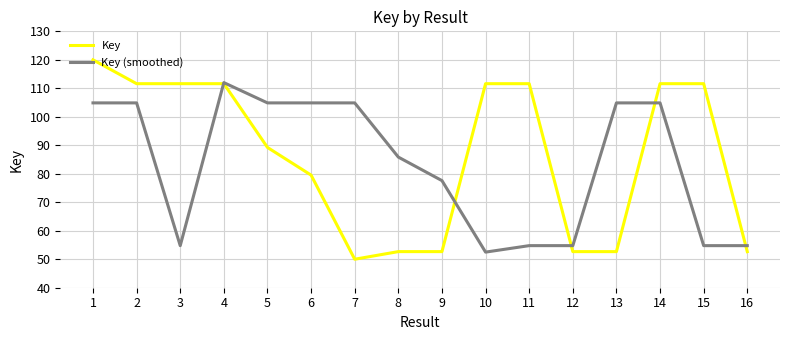

At which label does Key (smoothed) first exceed 104?

1